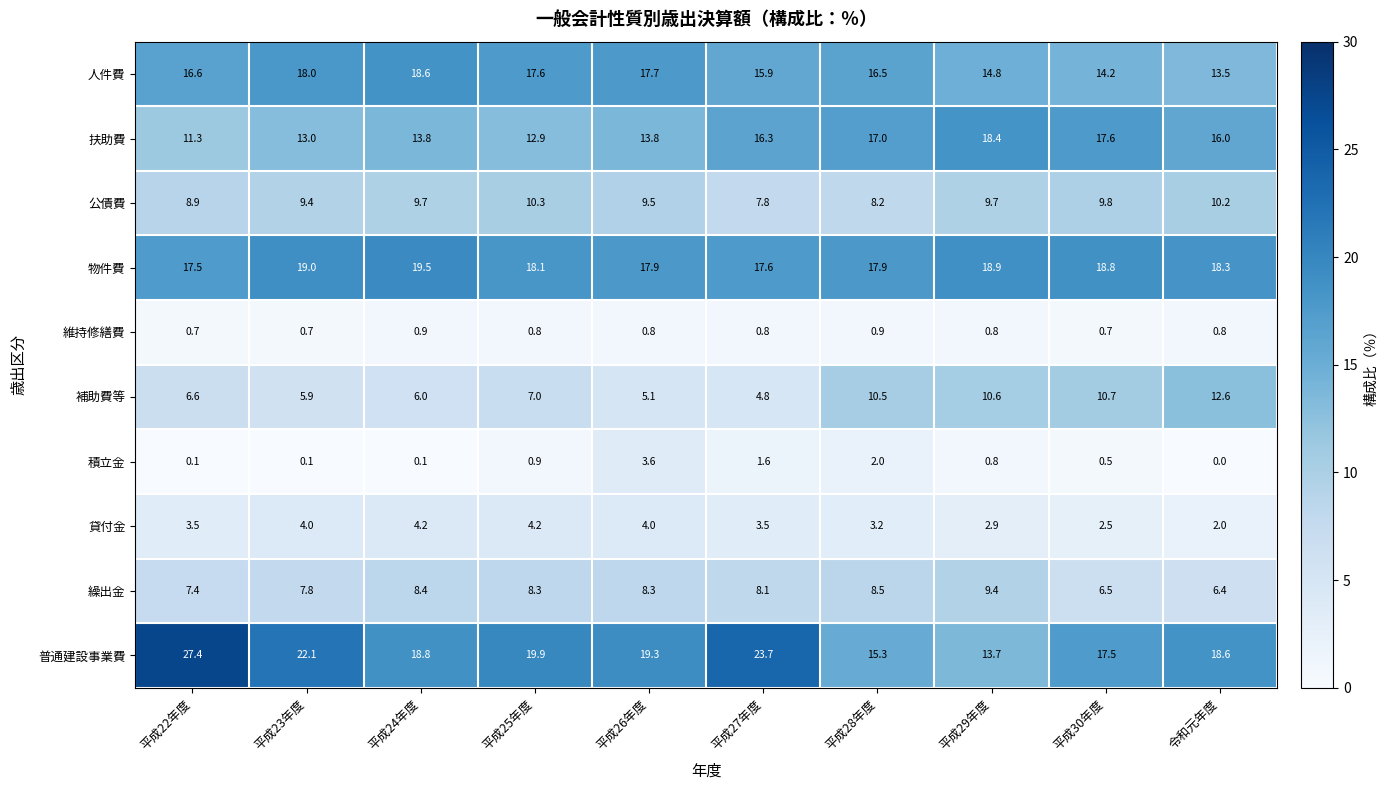

At which label does 物件費 first exceed 18?

平成23年度